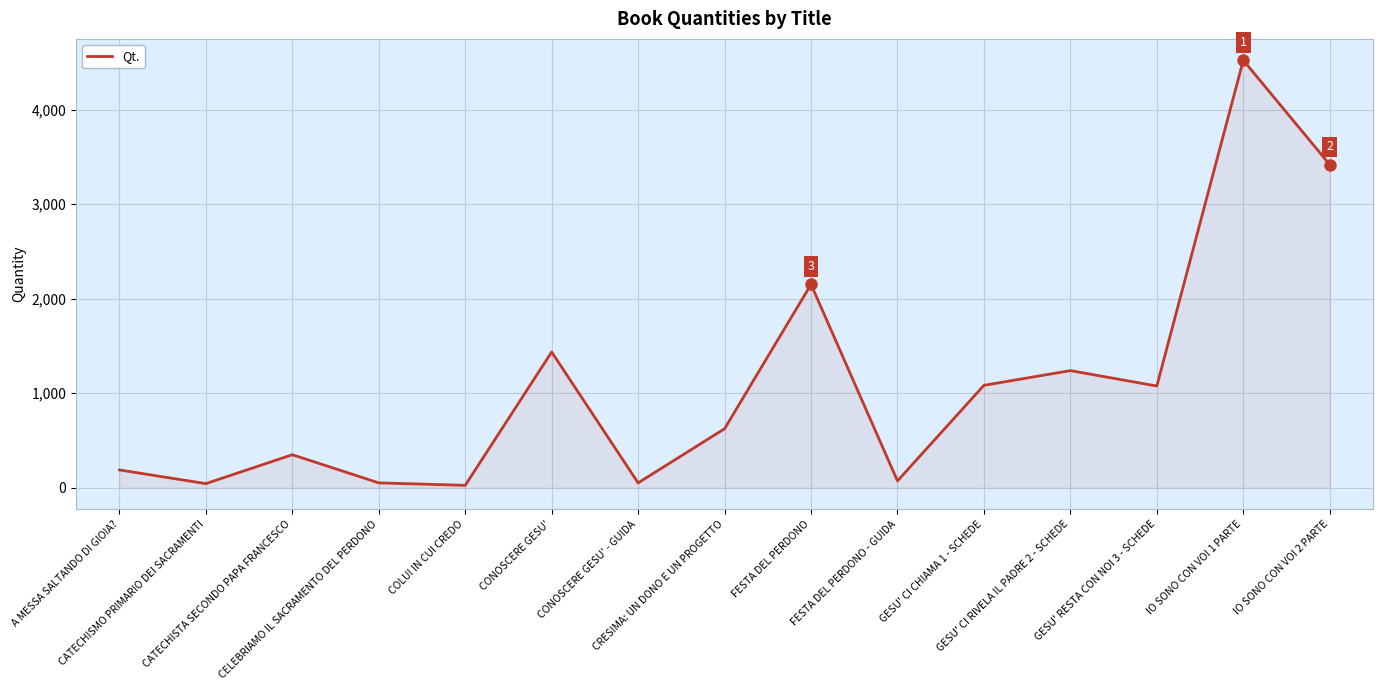

What position from the right is CATECHISTA SECONDO PAPA FRANCESCO?

13